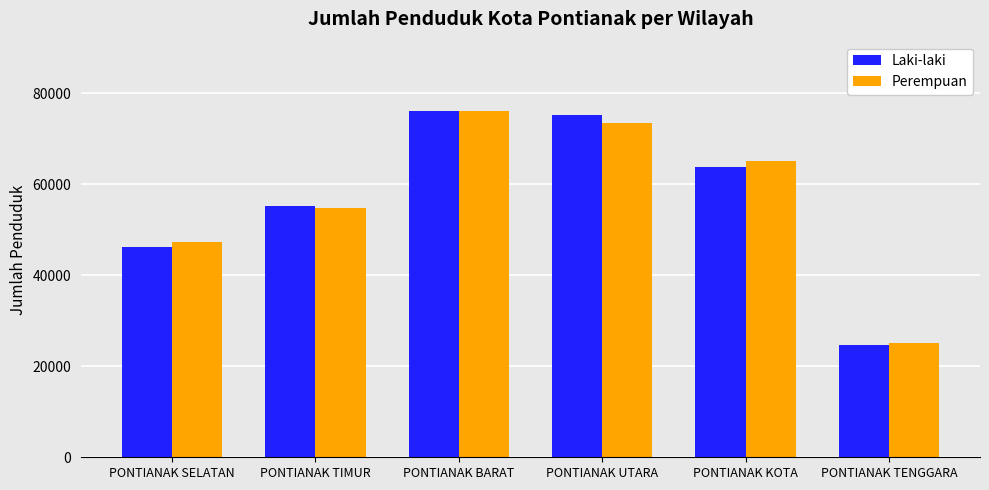

What is the difference between the second highest and minimum values in the Laki-laki series?

50590